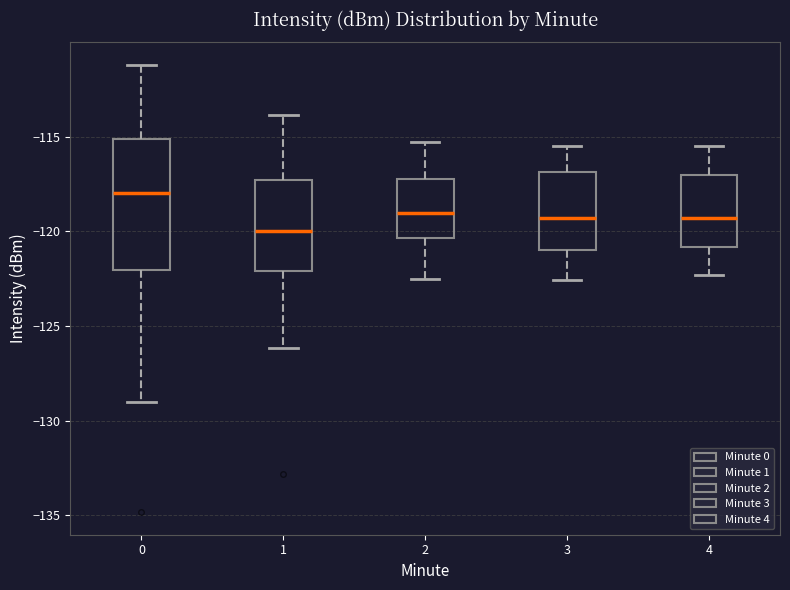

Reading left to right, read every box against the y-axis: the position of its median line, the range the box covers, and the ends of its whiskers. The values are not printed on the chart, so give them approximately, as read against the axis.

0: median -118.0, box -122.0 to -115.0, whiskers -129.0 to -111.0
1: median -120.0, box -122.0 to -117.5, whiskers -126.0 to -114.0
2: median -119.0, box -120.5 to -117.0, whiskers -122.5 to -115.5
3: median -119.5, box -121.0 to -117.0, whiskers -122.5 to -115.5
4: median -119.5, box -121.0 to -117.0, whiskers -122.5 to -115.5